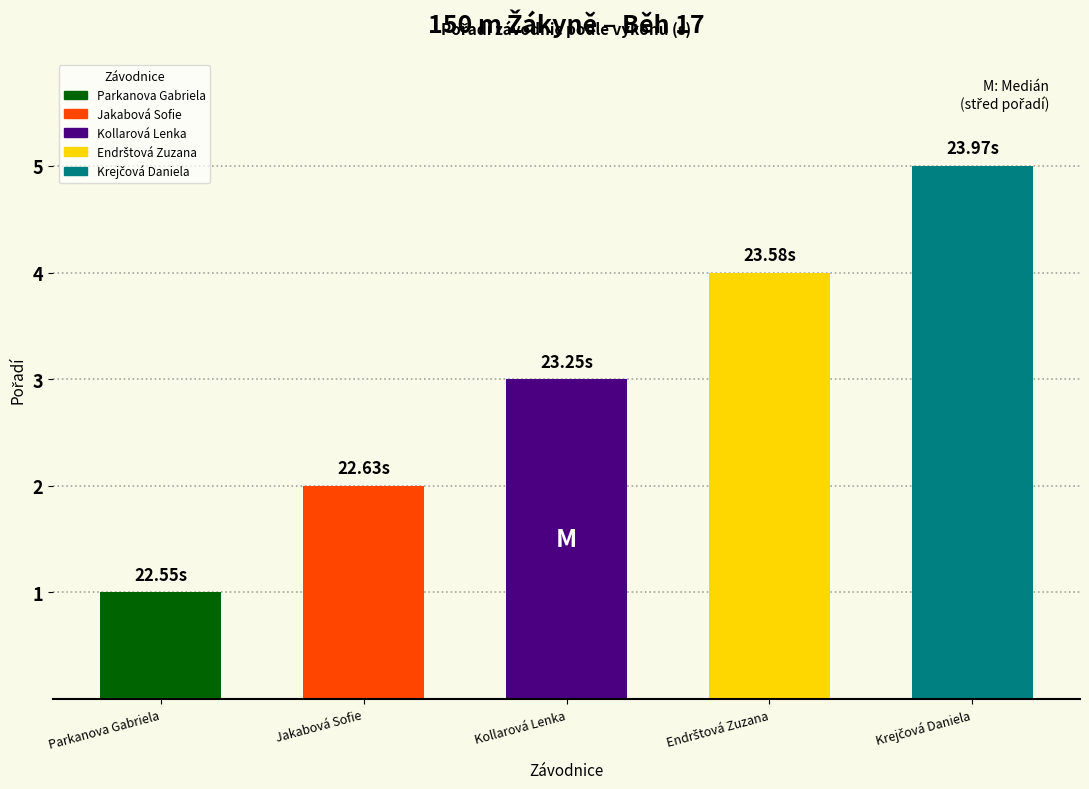

Count the number of values greater than 3.

2